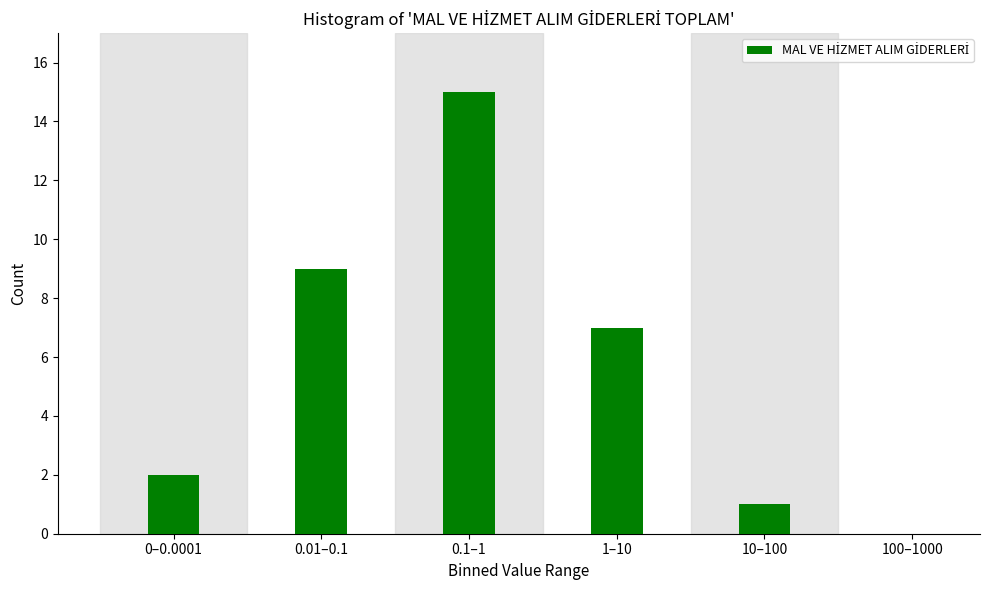

Reading right to left, transcribe all the data shown in this chart.

100–1000=0	10–100=1	1–10=7	0.1–1=15	0.01–0.1=9	0–0.0001=2